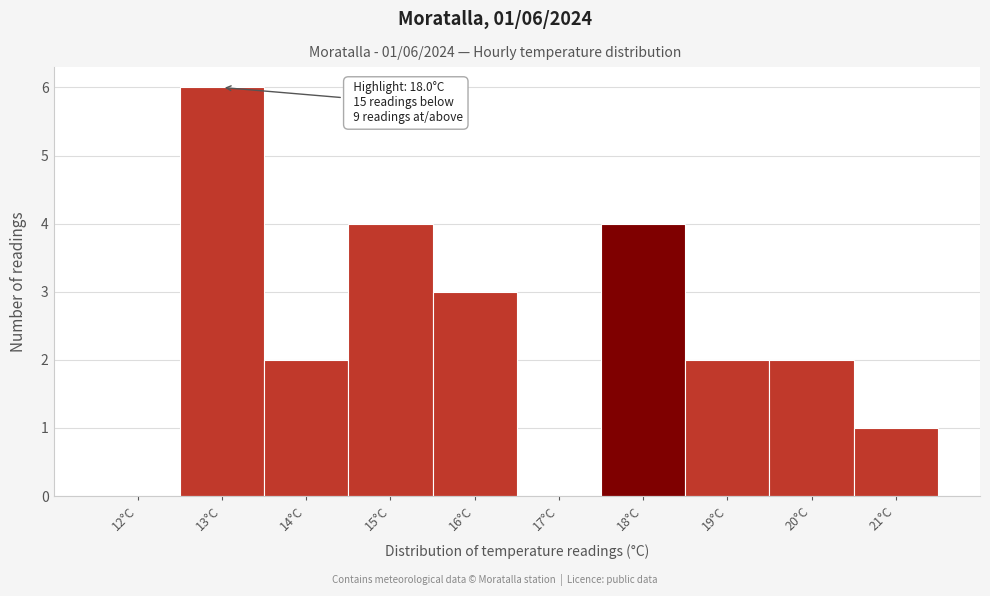

Reading left to right, transcribe all the data shown in this chart.

12°C=0	13°C=6	14°C=2	15°C=4	16°C=3	17°C=0	18°C=4	19°C=2	20°C=2	21°C=1